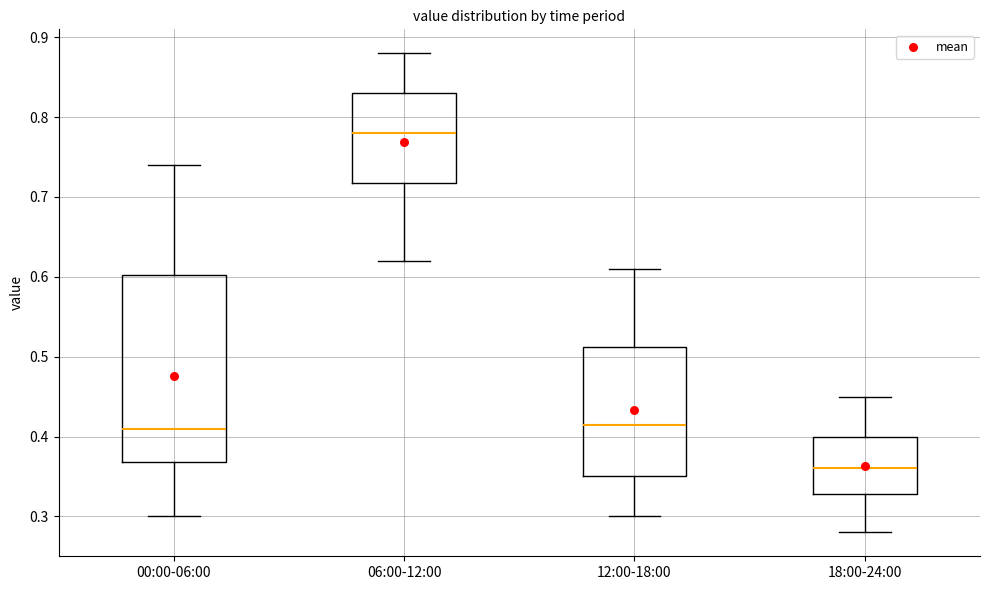

Comparing the boxes themselves (not the whiskers), which one is the tallest?

00:00-06:00